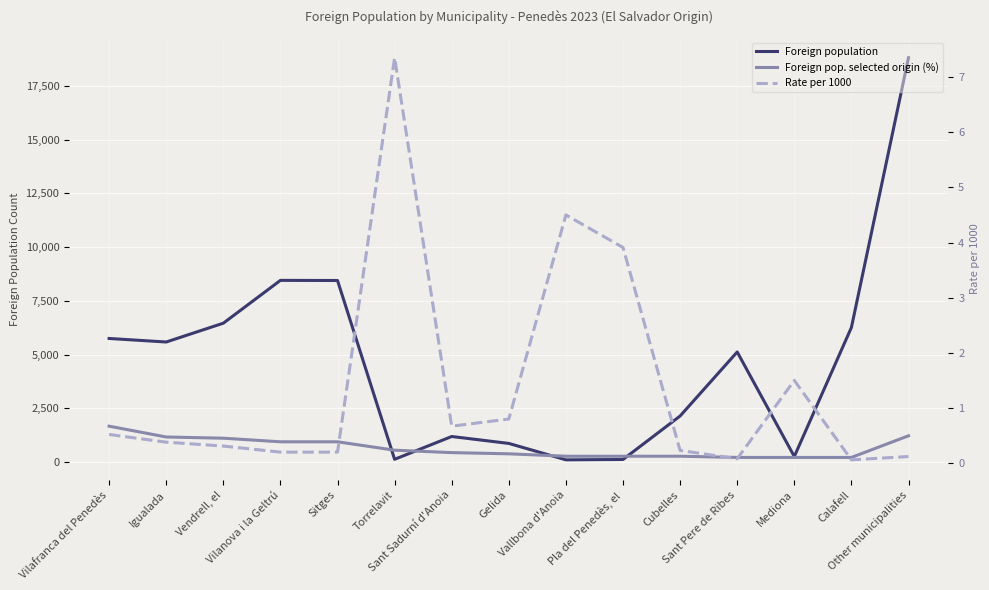

Is it true that Rate per 1000 equals 0.4 at Vilafranca del Penedès?

False